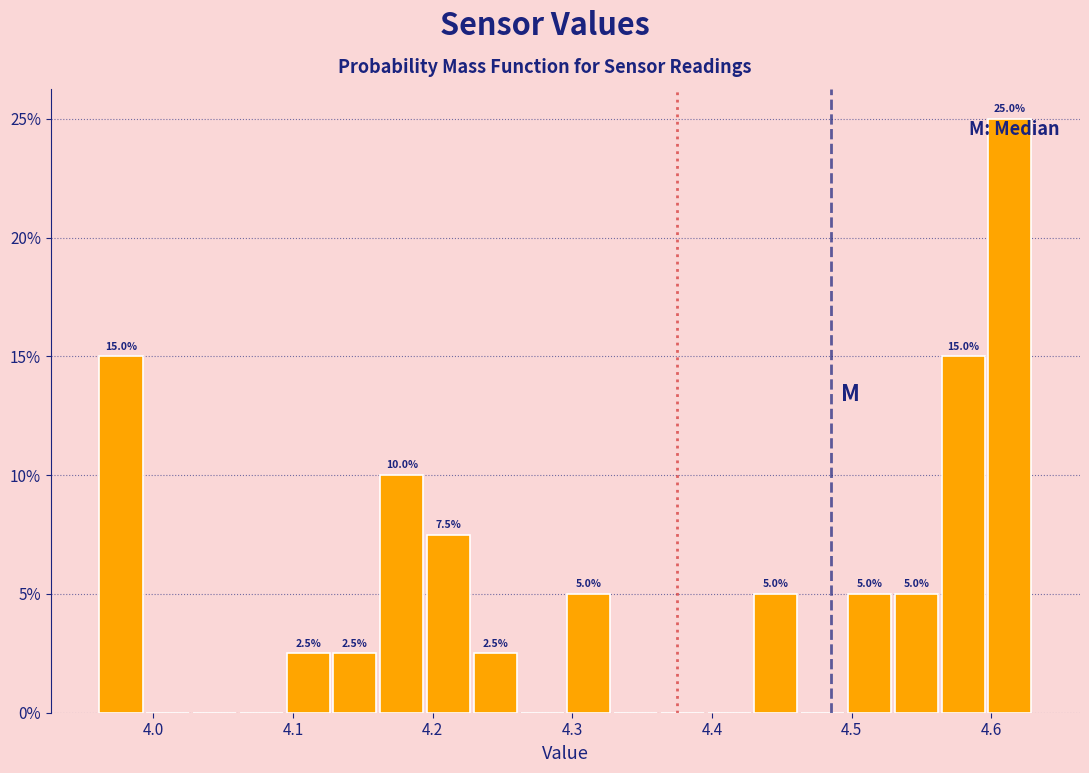

Around what value on the x-axis is the tallest bar? Give the approximate position of its centre, as read against the axis.

4.61